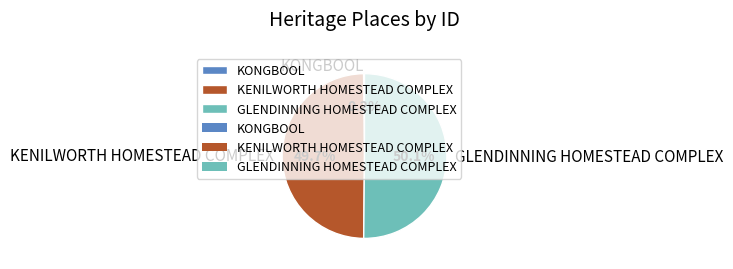

Approximately how many times larger is the value at KENILWORTH HOMESTEAD COMPLEX compared to GLENDINNING HOMESTEAD COMPLEX?

1.0